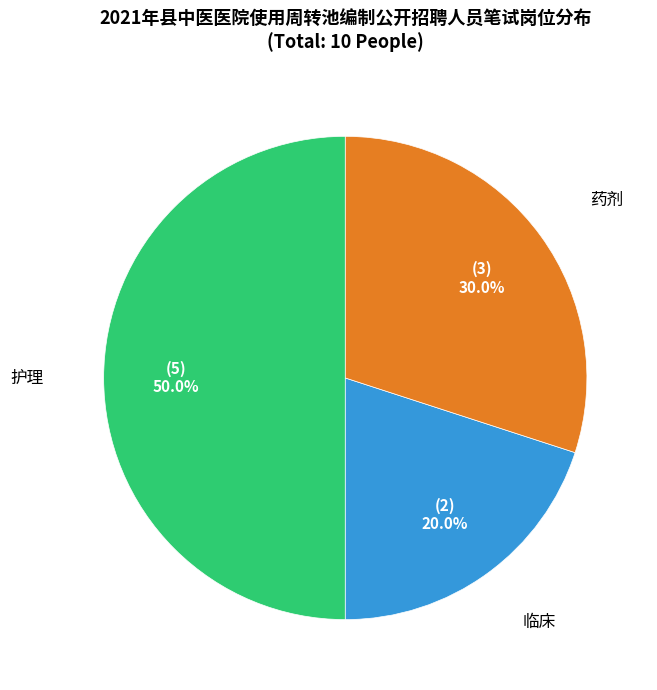

Count the number of slices in the pie.

3